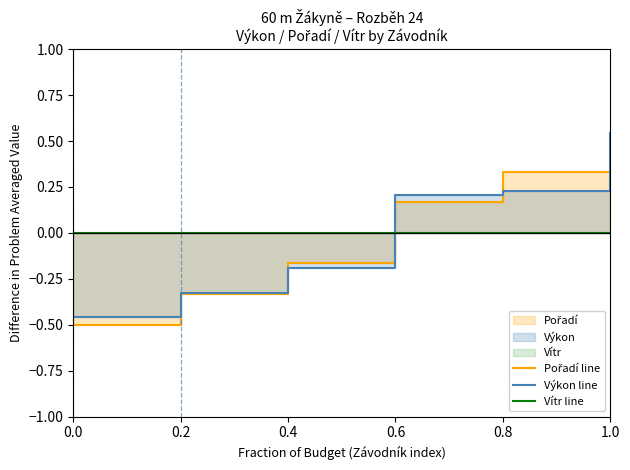

Reading right to left, transcribe all the data shown in this chart.

Pořadí line: 1.0=0.5	0.8=0.3	0.6=0.2	0.4=-0.2	0.2=-0.3	0.0=-0.5
Výkon line: 1.0=0.5	0.8=0.2	0.6=0.2	0.4=-0.2	0.2=-0.3	0.0=-0.5
Vítr line: 1.0=0.0	0.8=0.0	0.6=0.0	0.4=0.0	0.2=0.0	0.0=0.0